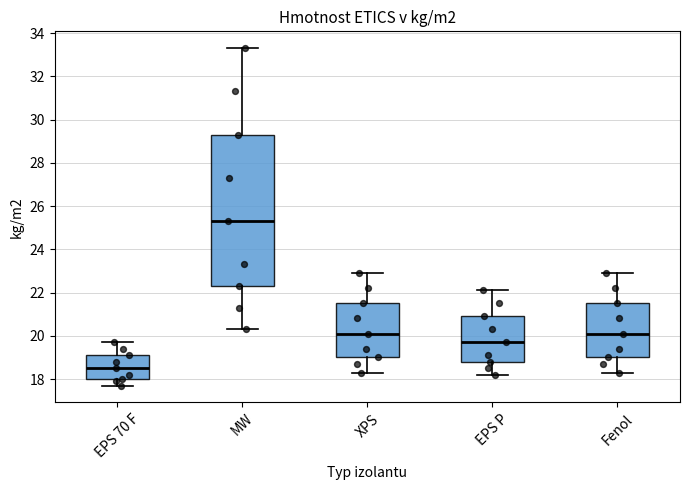

Reading left to right, read every box against the y-axis: the position of its median line, the range the box covers, and the ends of its whiskers. The values are not printed on the chart, so give them approximately, as read against the axis.

EPS 70 F: median 18.6, box 18.0 to 19.2, whiskers 17.8 to 19.8
MW: median 25.4, box 22.4 to 29.4, whiskers 20.4 to 33.4
XPS: median 20.2, box 19.0 to 21.6, whiskers 18.4 to 23.0
EPS P: median 19.8, box 18.8 to 21.0, whiskers 18.2 to 22.2
Fenol: median 20.2, box 19.0 to 21.6, whiskers 18.4 to 23.0